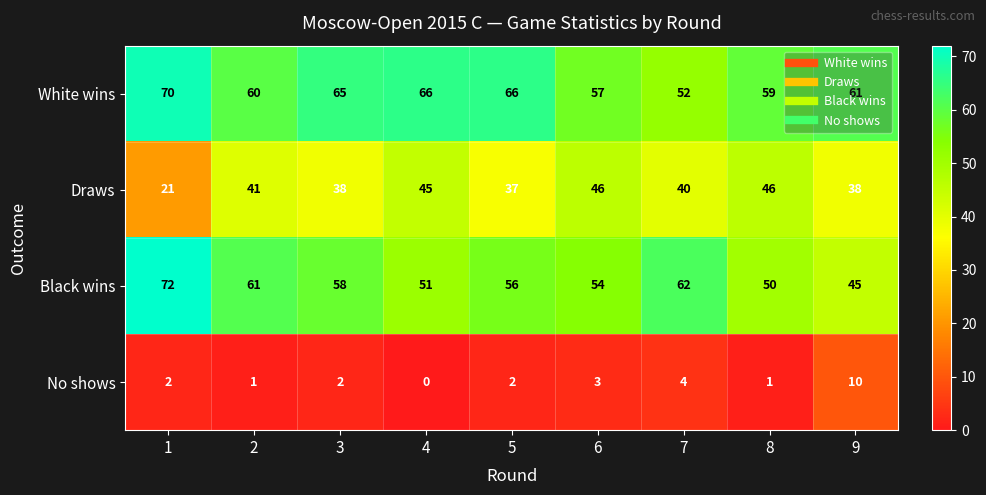

Where is Black wins nearest to the value 58?

3